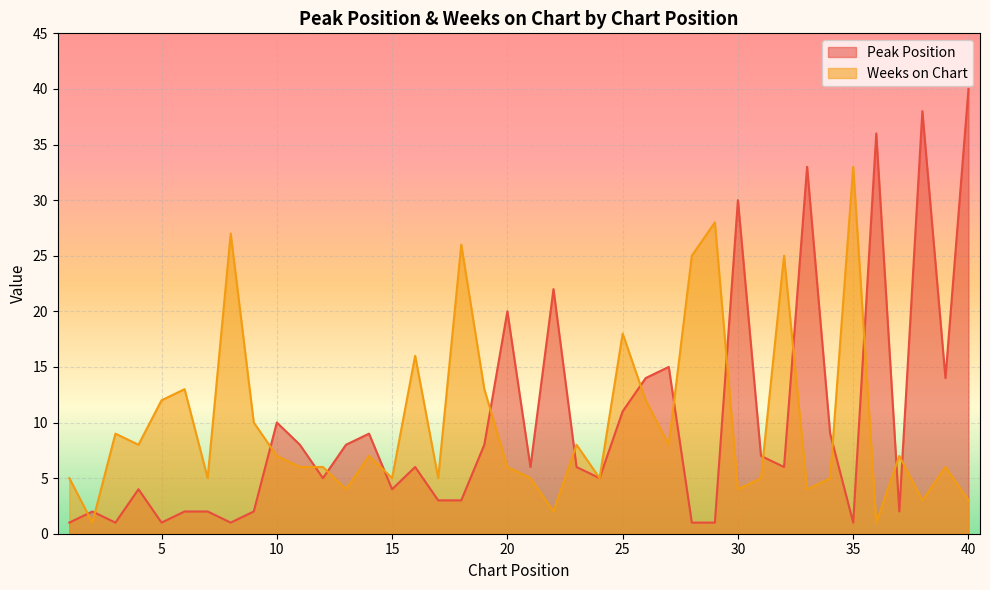

What are all the series names shown in the legend?

Peak Position, Weeks on Chart